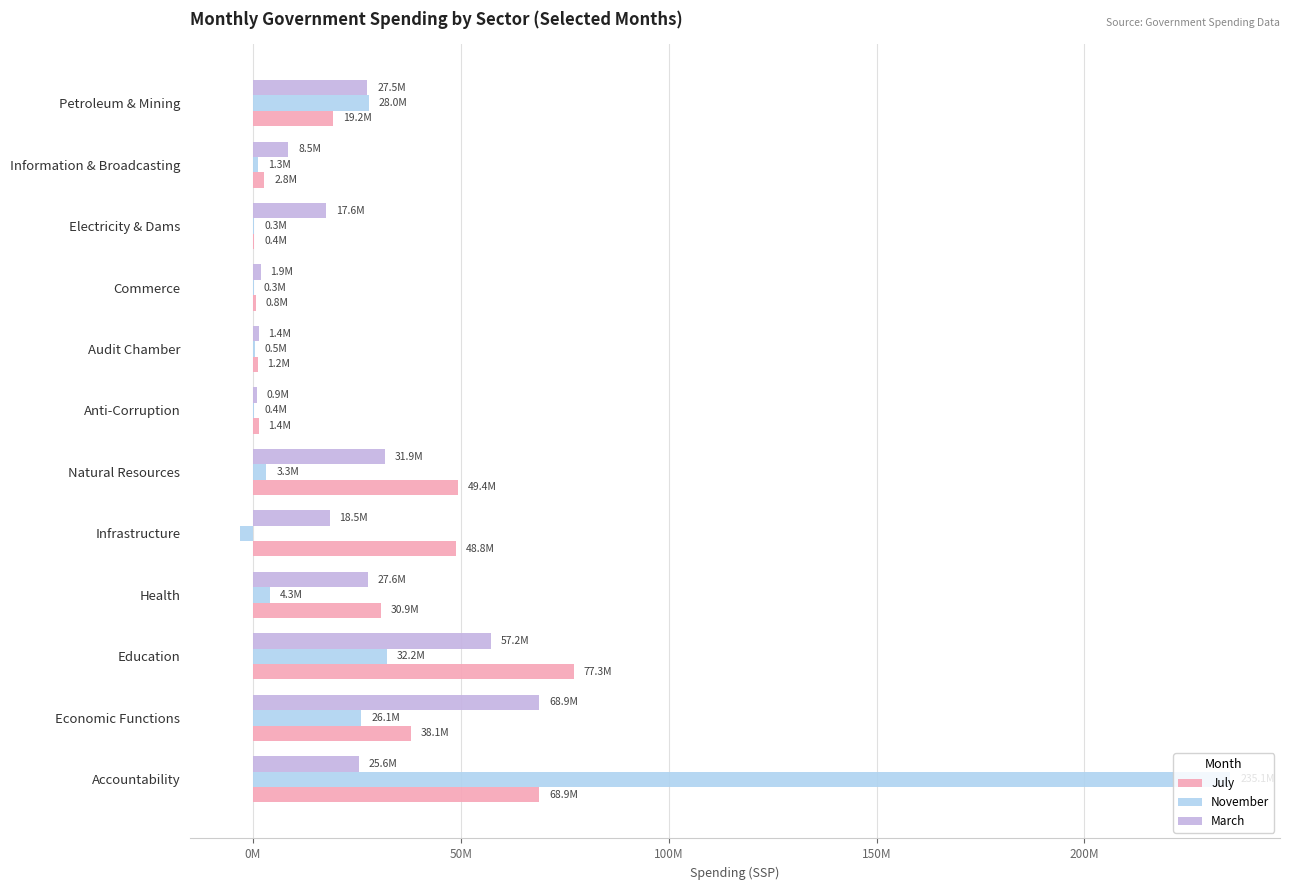

What are all the series names shown in the legend?

July, November, March